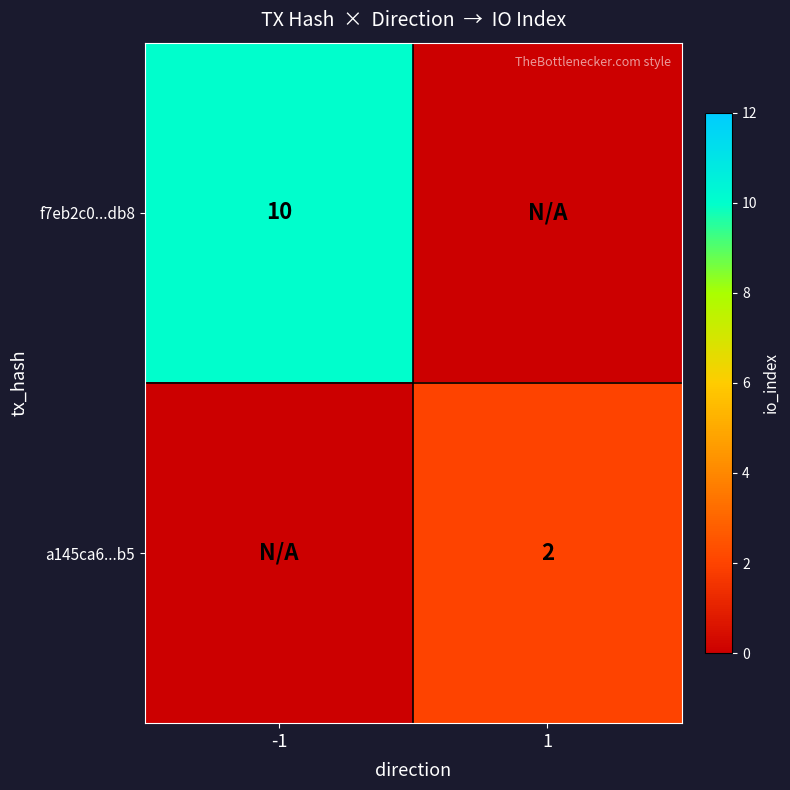

The a145ca6...b5 series shows 3 at 1. True or false?

False